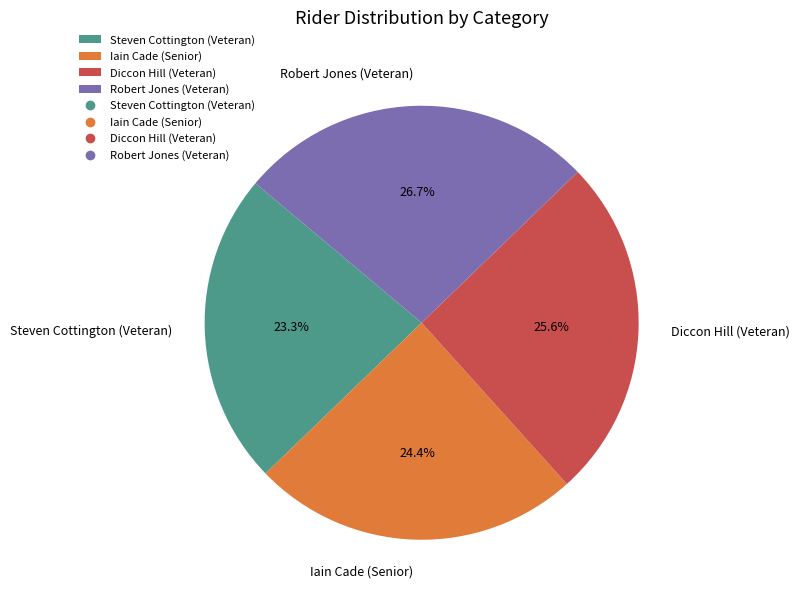

Rank the categories by value from highest to lowest.

Robert Jones (Veteran), Diccon Hill (Veteran), Iain Cade (Senior), Steven Cottington (Veteran)